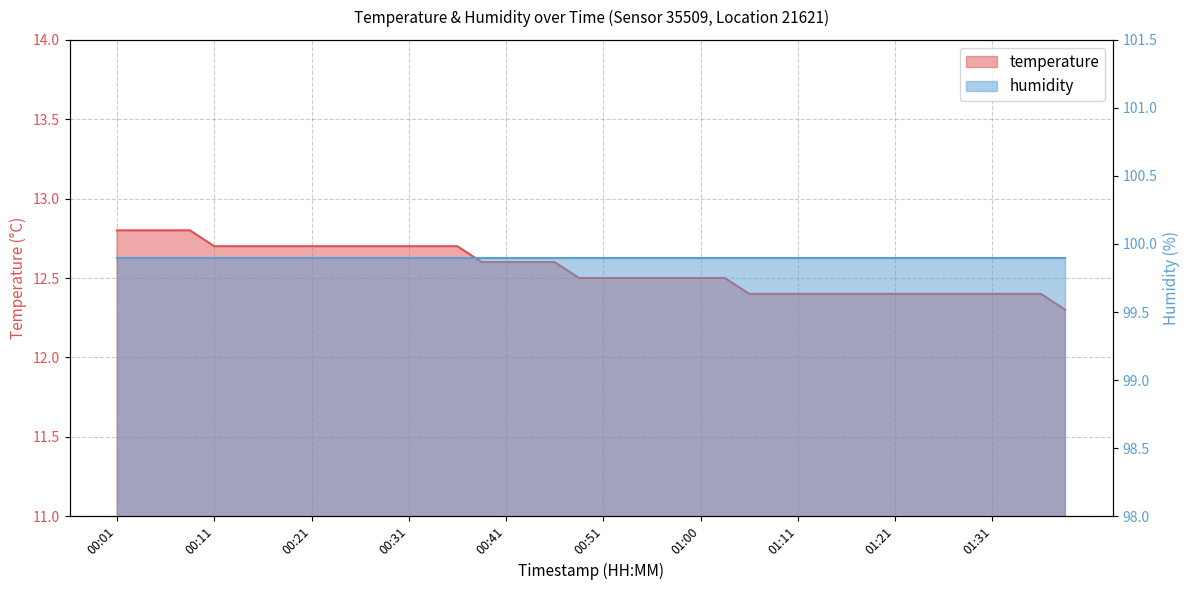

List the labels in order of value, largest first.

00:01, 00:04, 00:06, 00:09, 00:11, 00:14, 00:16, 00:19, 00:21, 00:23, 00:26, 00:28, 00:31, 00:33, 00:36, 00:38, 00:41, 00:43, 00:46, 00:48, 00:51, 00:53, 00:55, 00:58, 01:00, 01:03, 01:05, 01:08, 01:11, 01:13, 01:15, 01:18, 01:21, 01:23, 01:26, 01:28, 01:31, 01:33, 01:35, 01:38